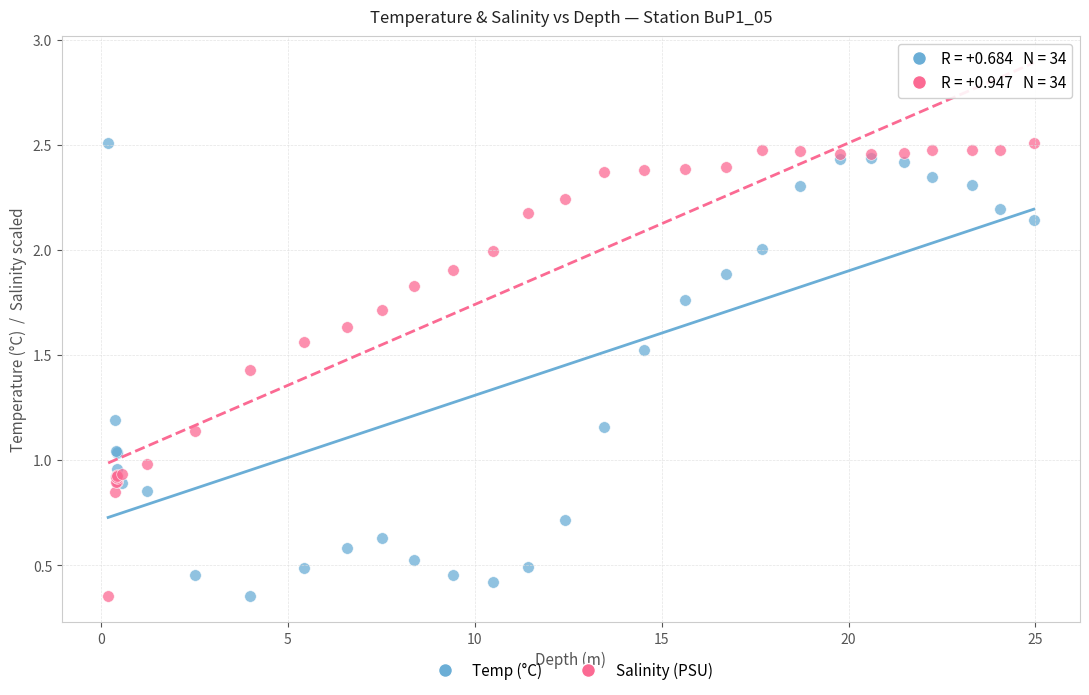

What is the X range (max minus min) for the scatter plot?

24.8